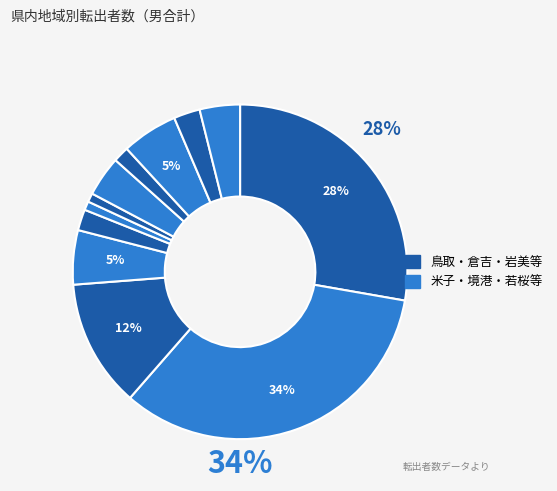

How many segments does this pie chart have?

12